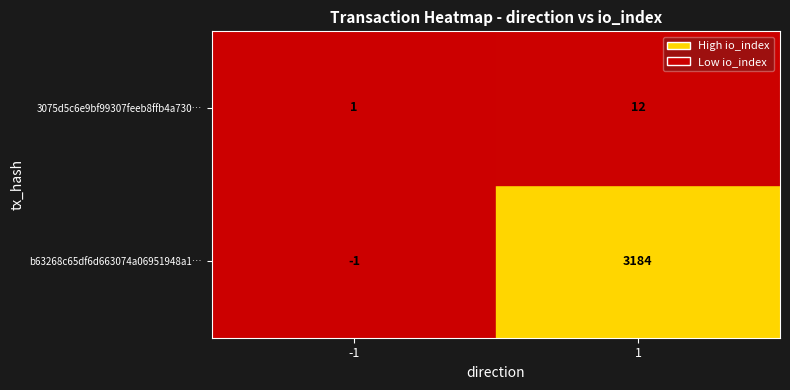

What is the smallest value displayed?

-1